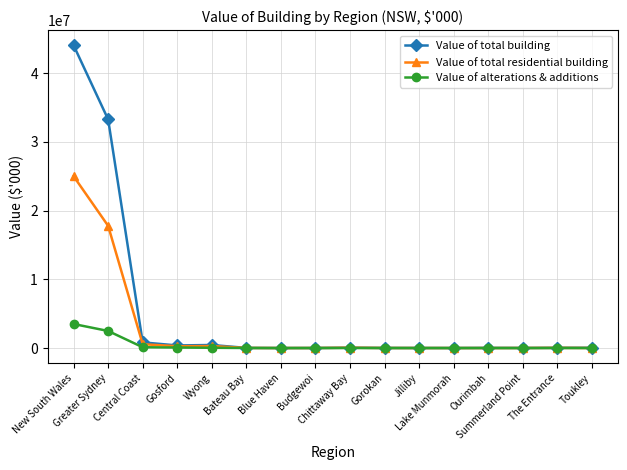

What is the label of the 16th point from the right?

New South Wales